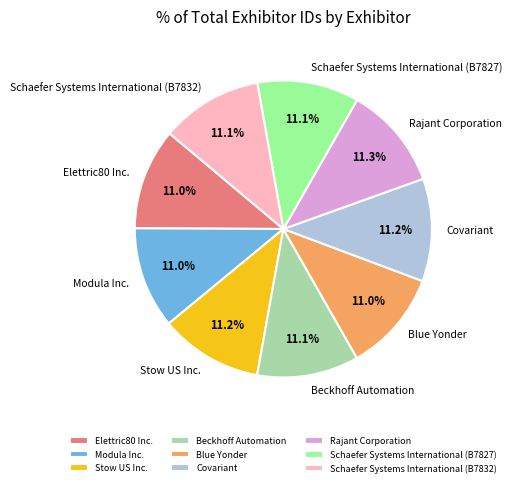

Is Modula Inc. the majority of the pie?

No